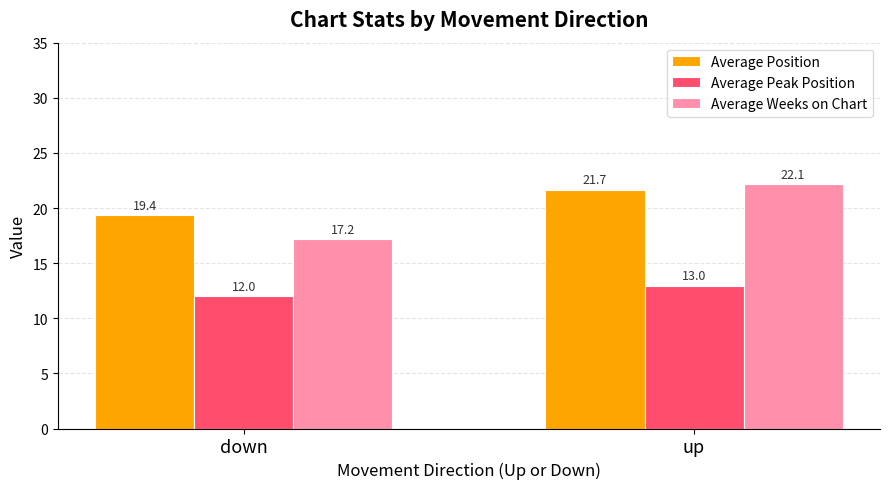

Rank the series by their maximum value, from highest to lowest.

Average Weeks on Chart, Average Position, Average Peak Position